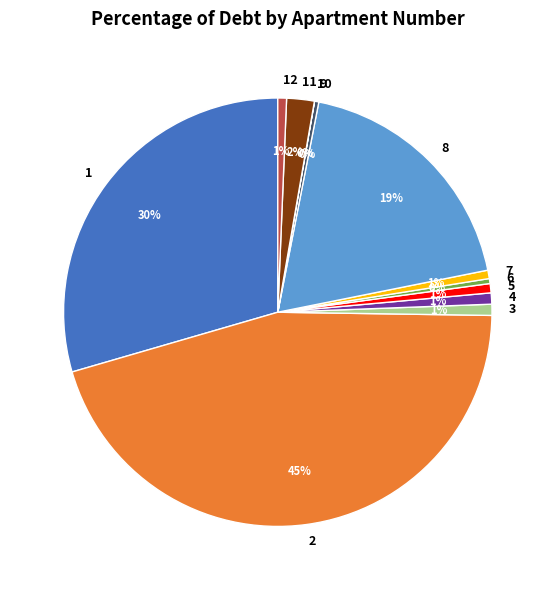

Does any single category account for the majority?

No